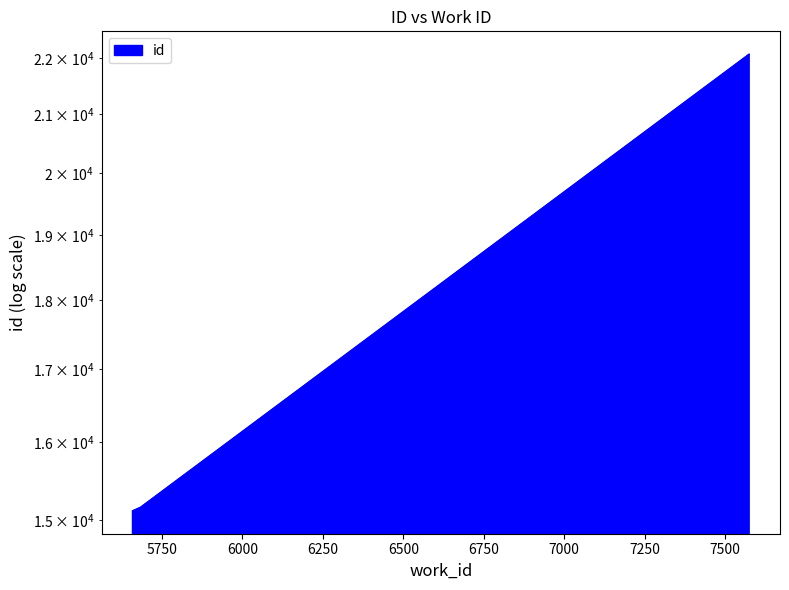

What is the ratio of the value at 7573 to the value at 5658?

1.5